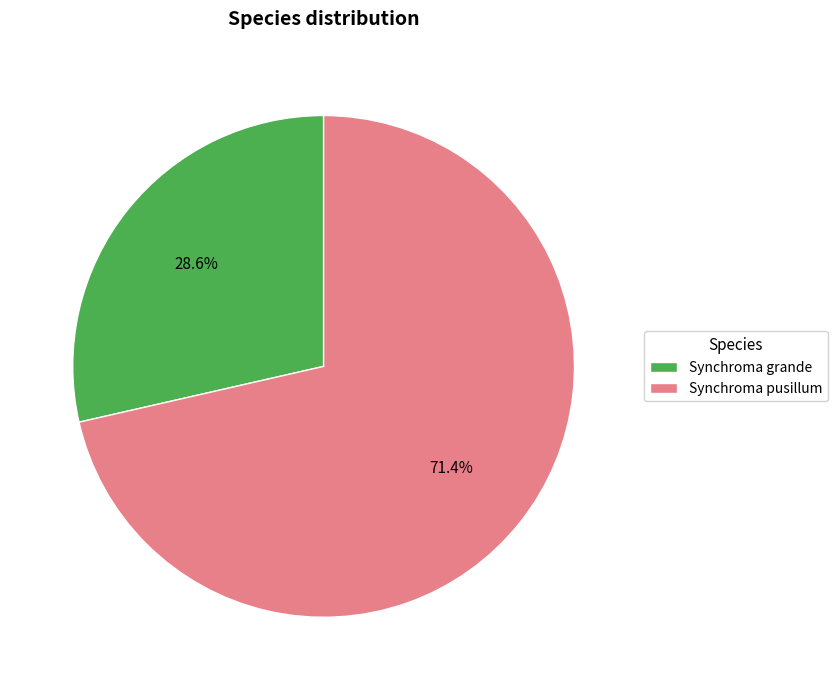

Rank the categories by value from highest to lowest.

Synchroma pusillum, Synchroma grande